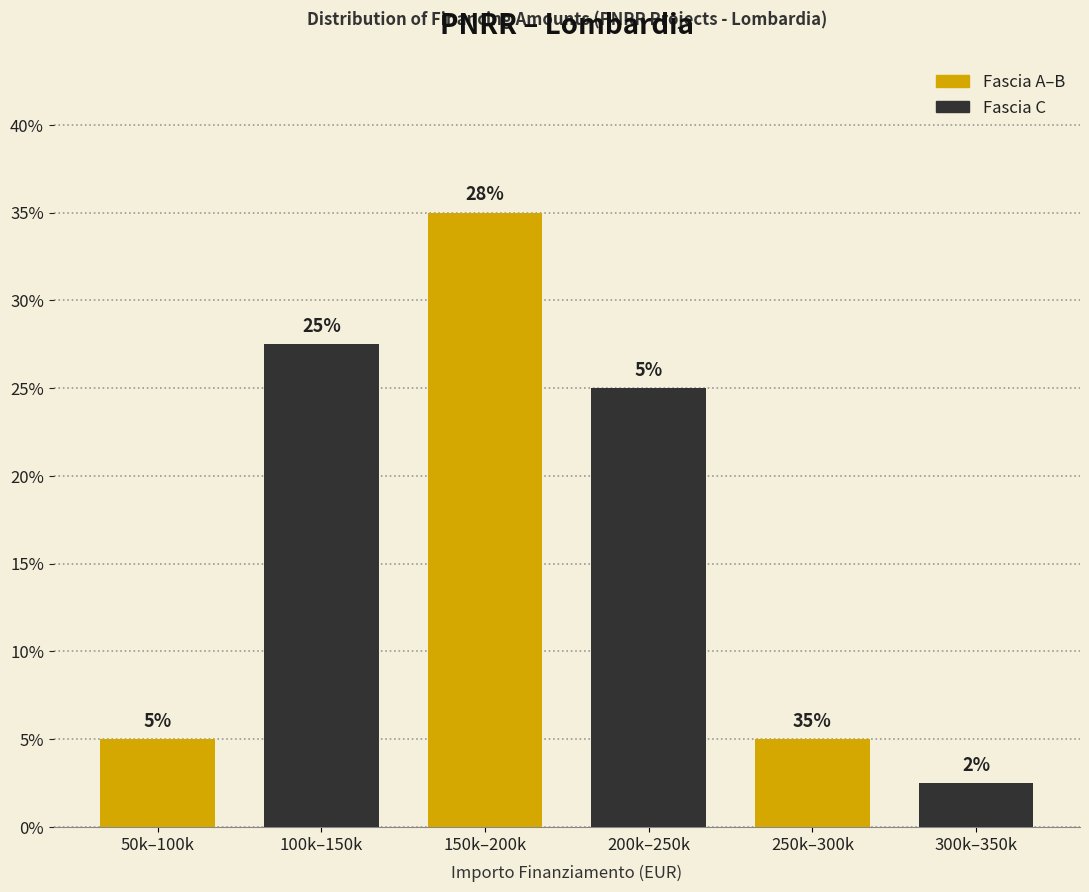

At which category is the sum across all series the highest?

150k–200k